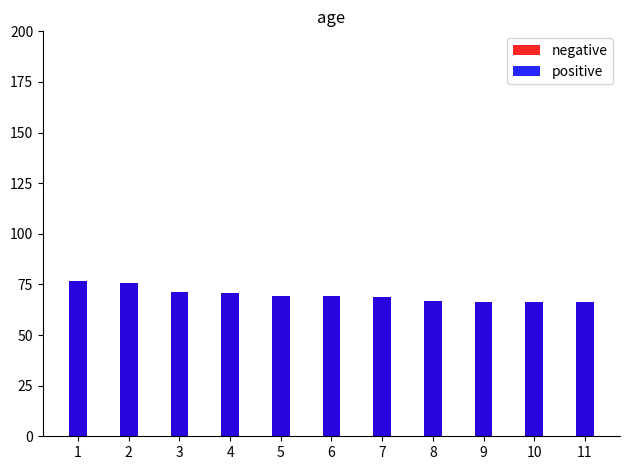

How many data points in negative are above 69?

6